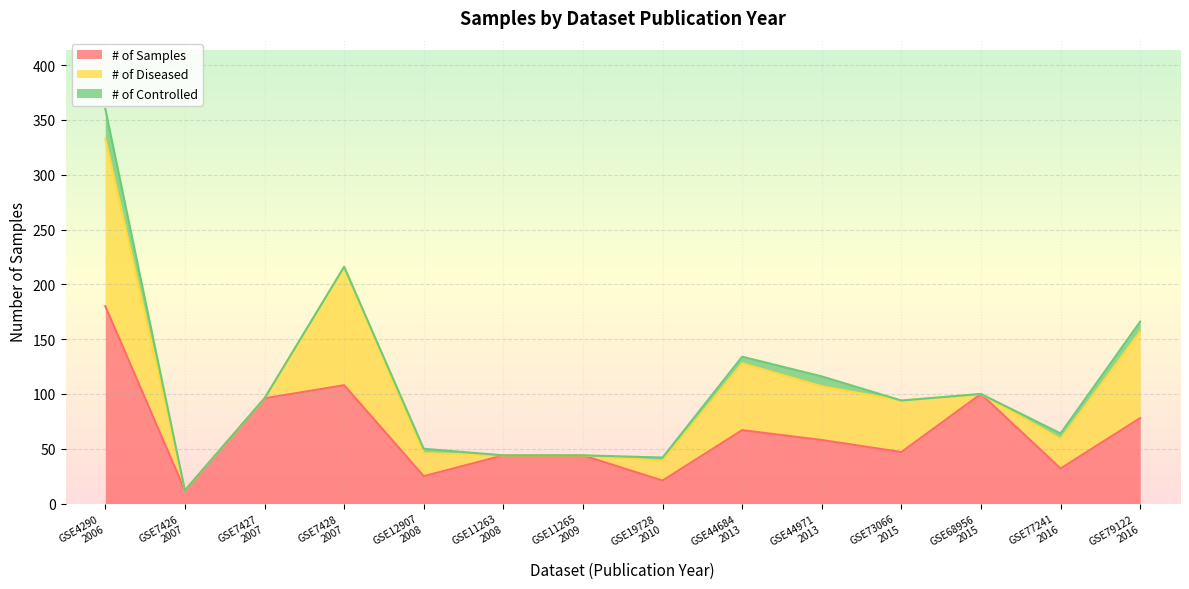

Where is # of Diseased nearest to the value 76?

GSE79122
2016